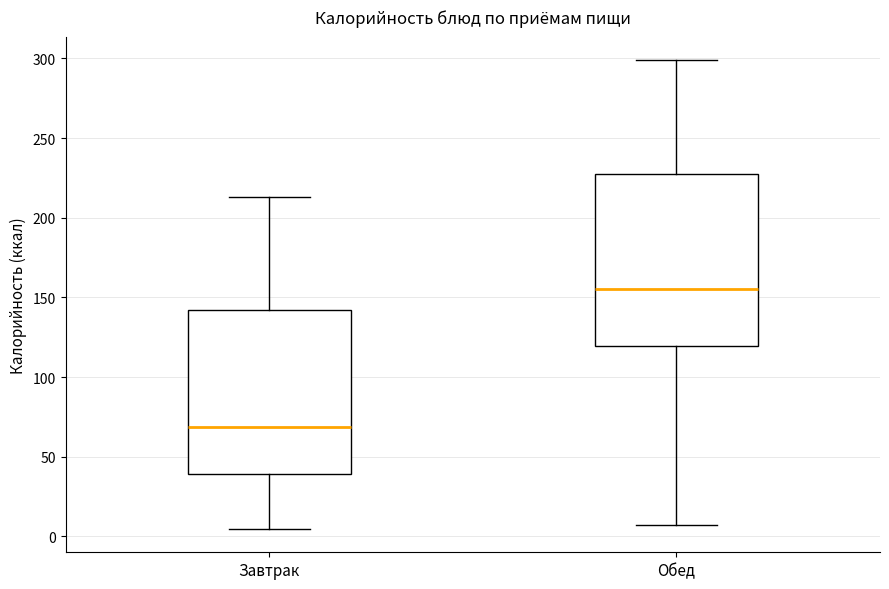

Which box's median line is the lowest?

Завтрак